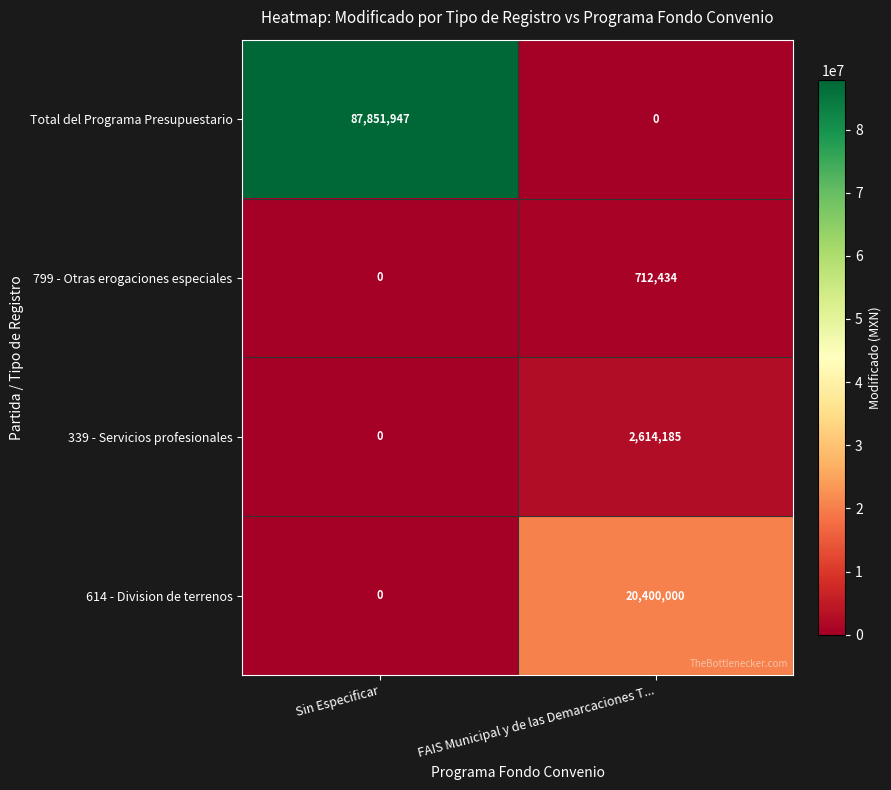

At which category does the chart reach its peak across all series?

Sin Especificar